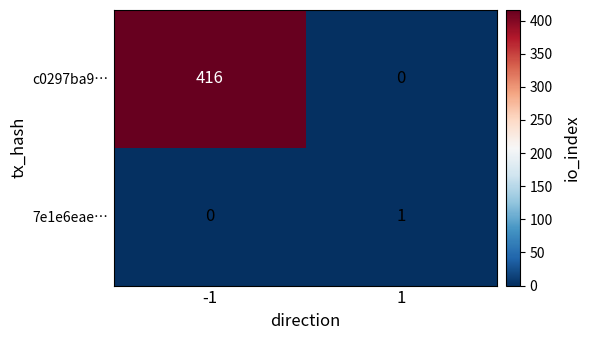

Rank the series at -1 from highest to lowest value.

c0297ba9…, 7e1e6eae…